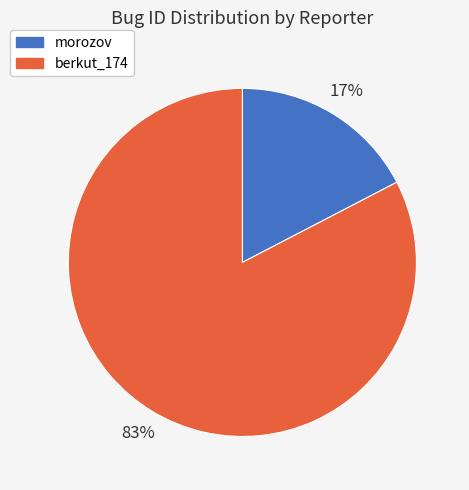

To the nearest percent, what percentage of the pie is morozov?

17%